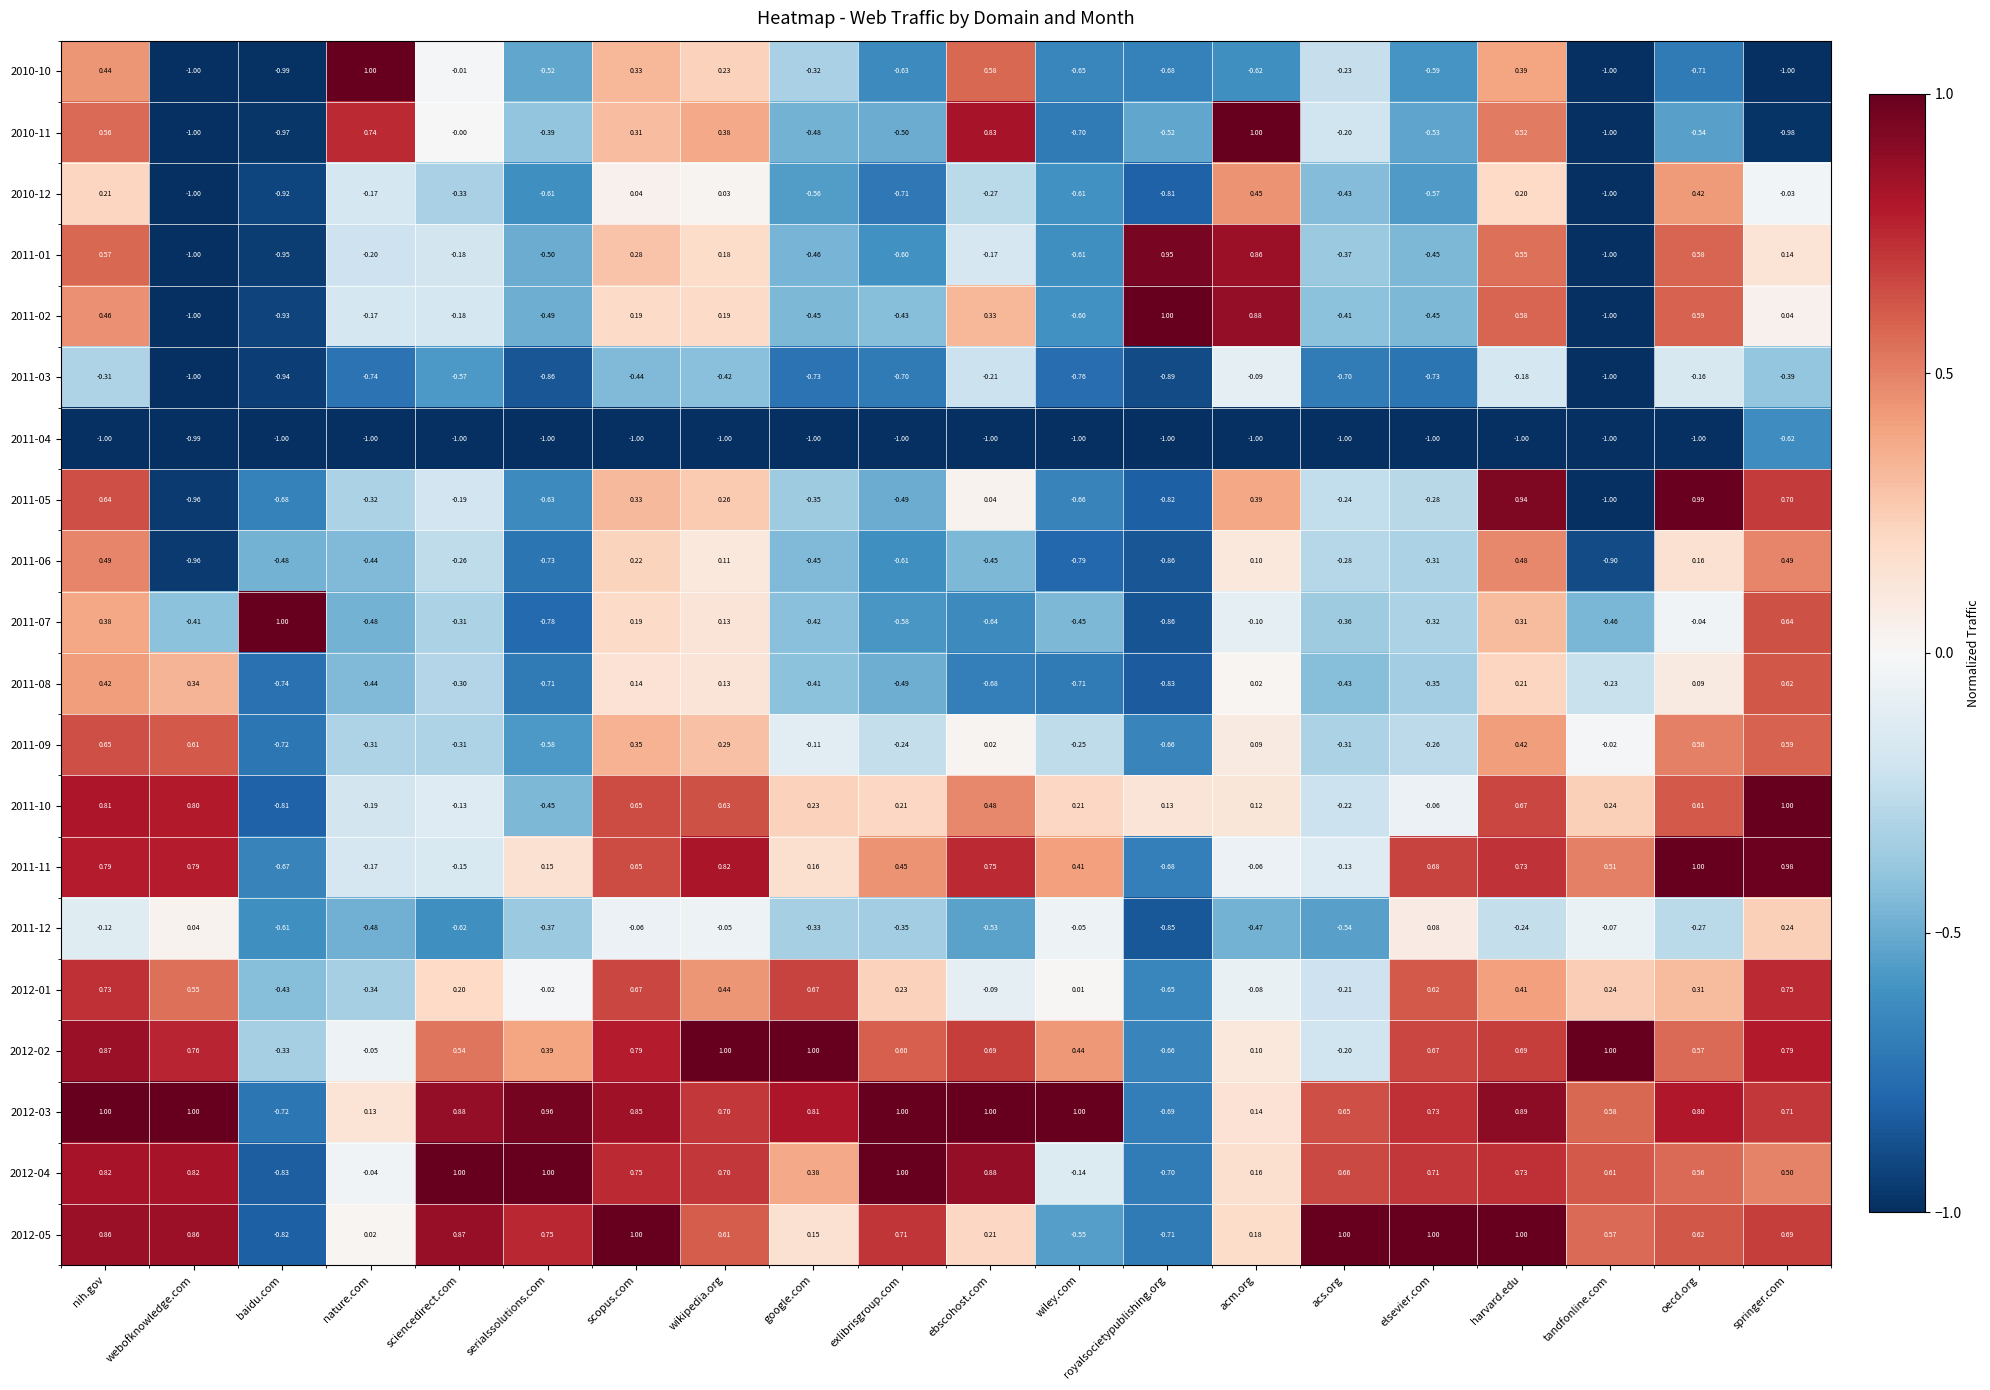

At which label does 2012-04 reach its minimum?

baidu.com